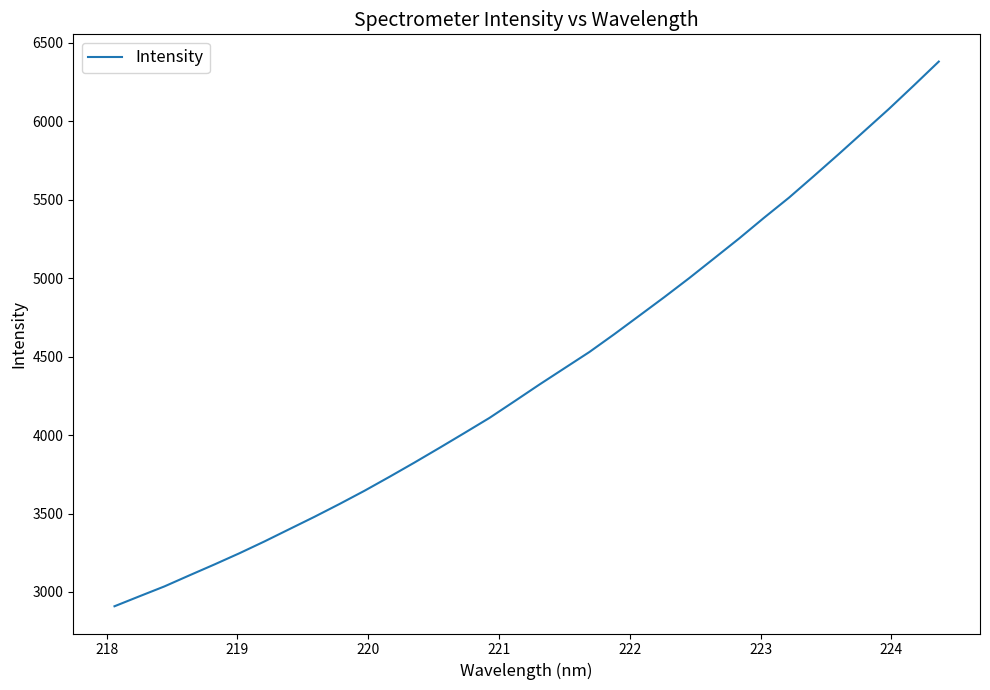

What is the greatest value displayed?

6381.6